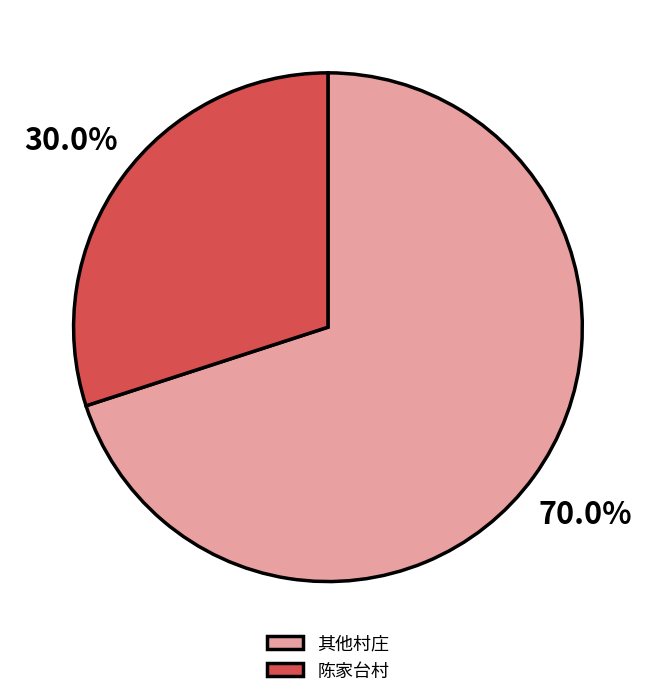

To the nearest percent, what percentage of the pie is 陈家台村?

30%